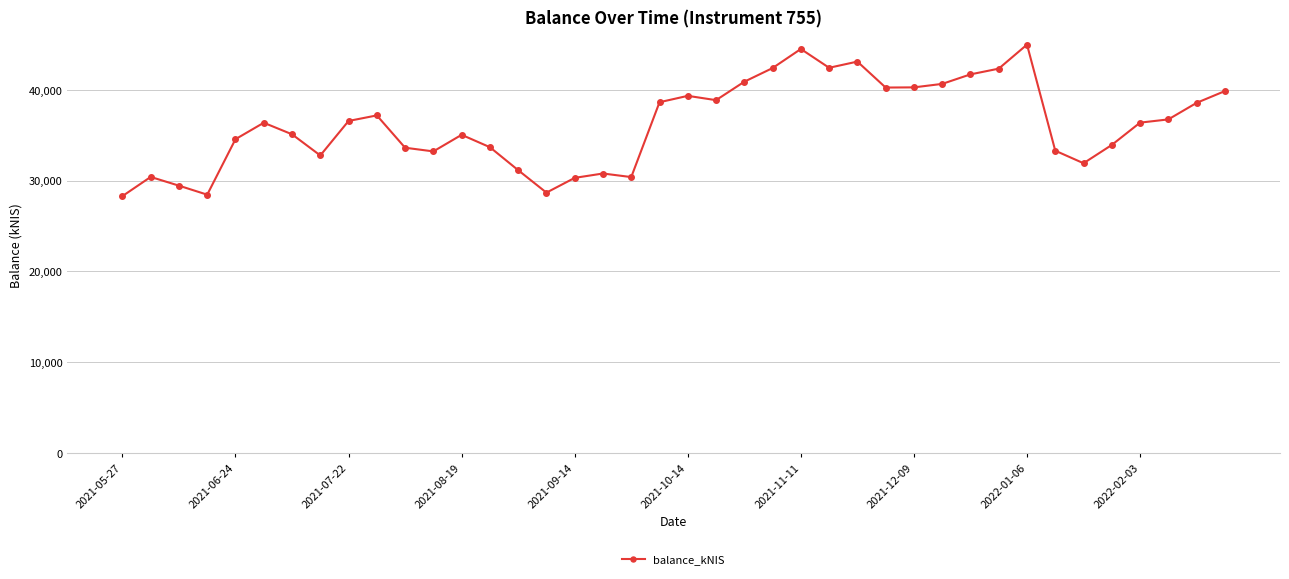

What is the greatest value displayed?

44961.4